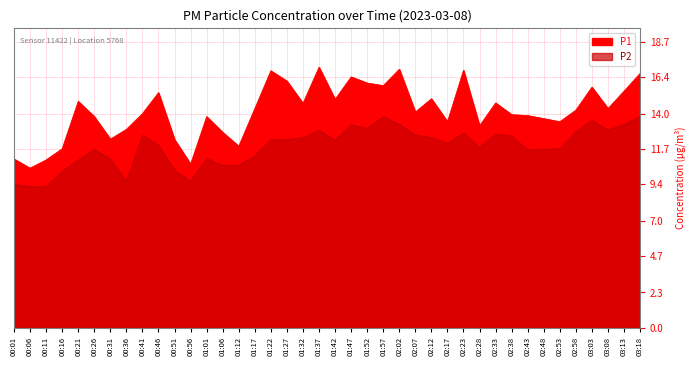

Which series has the widest spread of values?

P1